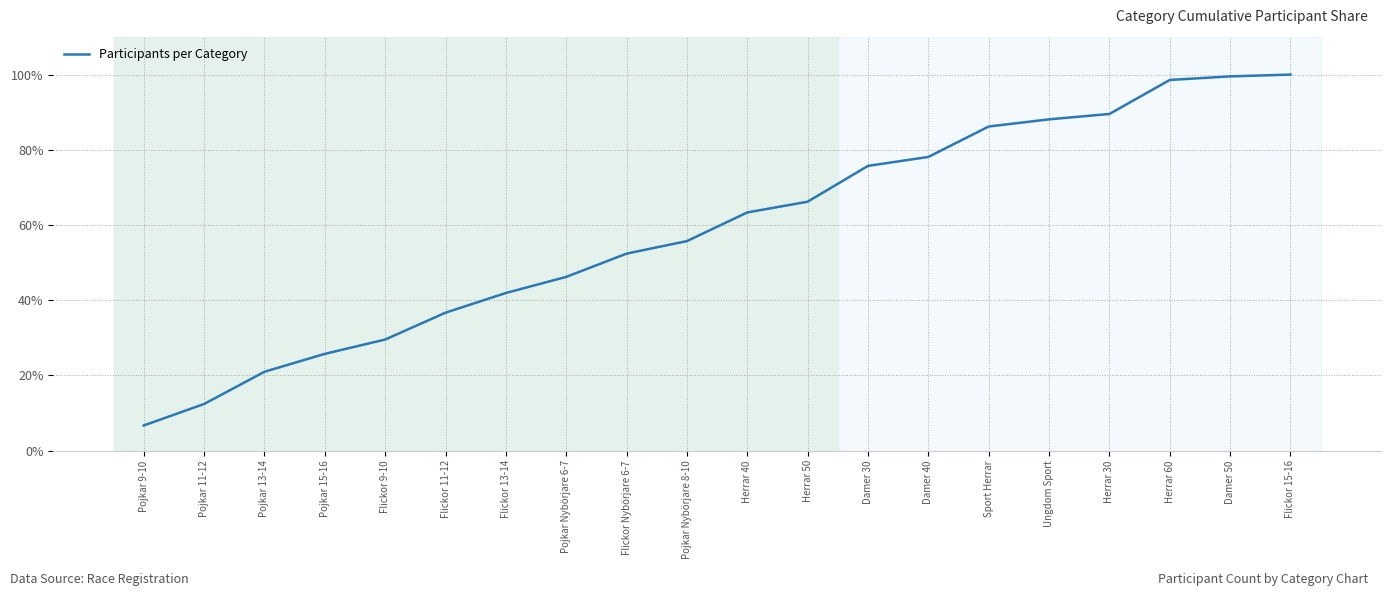

Does the chart display data point markers on the line(s)?

No